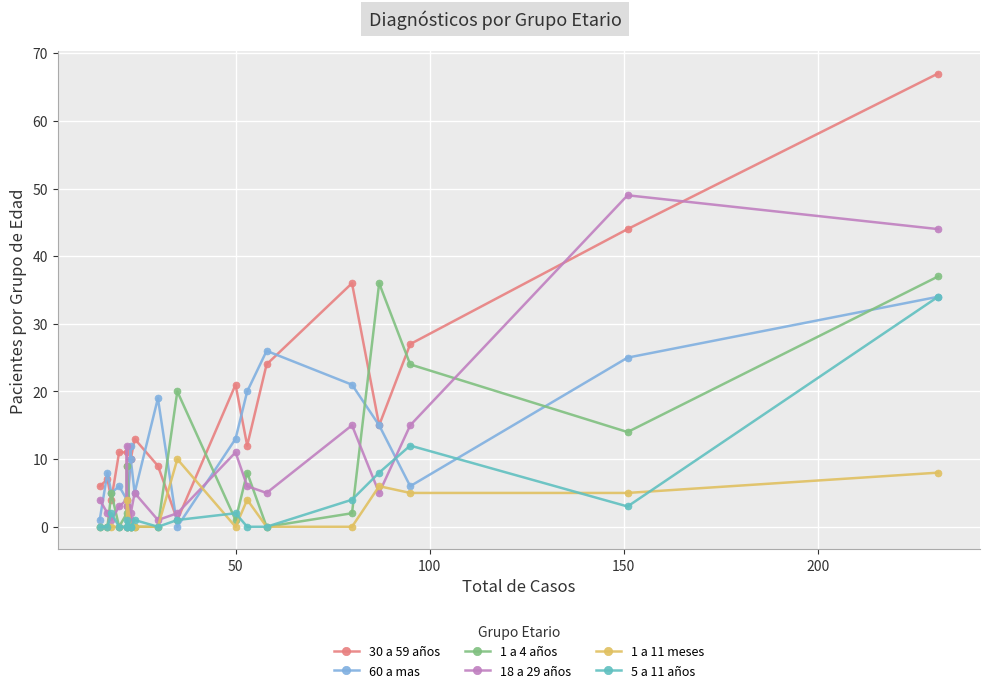

In 1 a 4 años, how many points are lower than both neighbors (excluding endpoints)?

5